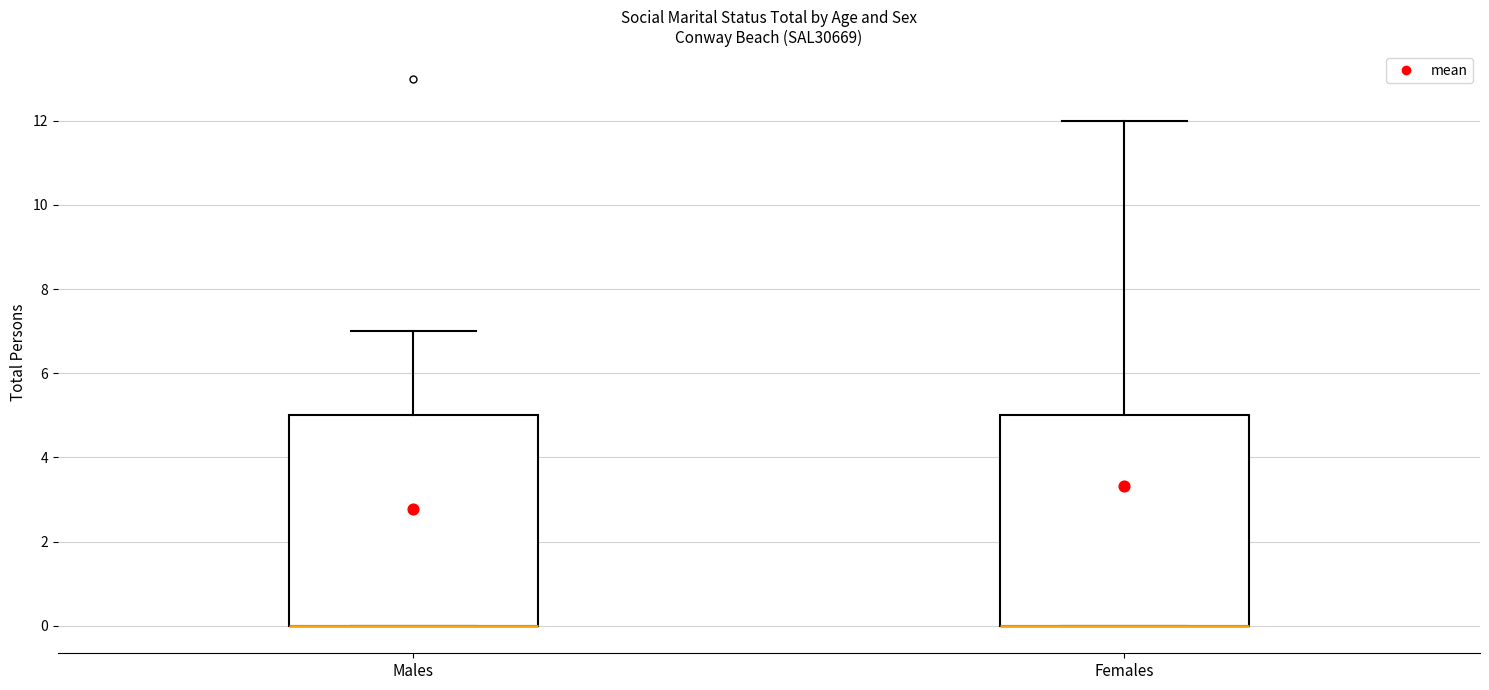

Reading left to right, read every box against the y-axis: the position of its median line, the range the box covers, and the ends of its whiskers. The values are not printed on the chart, so give them approximately, as read against the axis.

Males: median 0 (drawn on the box's lower edge), box 0 to 5, whiskers 0 to 7
Females: median 0 (drawn on the box's lower edge), box 0 to 5, whiskers 0 to 12